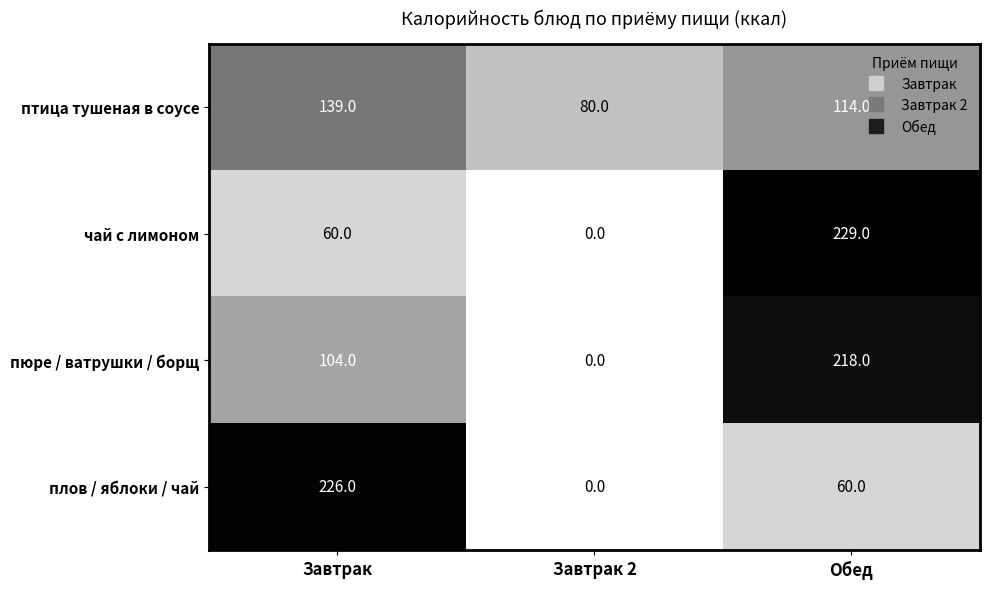

What is the sum of all птица тушеная в соусе values?

333